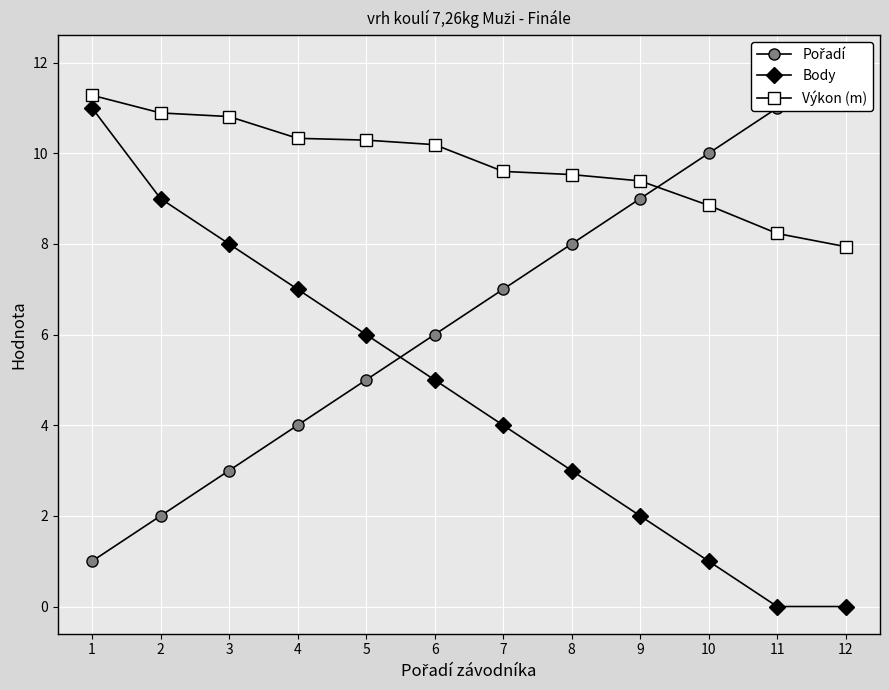

Reading left to right, transcribe all the data shown in this chart.

Pořadí: 1.0	2.0	3.0	4.0	5.0	6.0	7.0	8.0	9.0	10.0	11.0	12.0
Body: 11.0	9.0	8.0	7.0	6.0	5.0	4.0	3.0	2.0	1.0	0.0	0.0
Výkon (m): 11.3	10.9	10.8	10.3	10.3	10.2	9.6	9.5	9.4	8.8	8.2	7.9